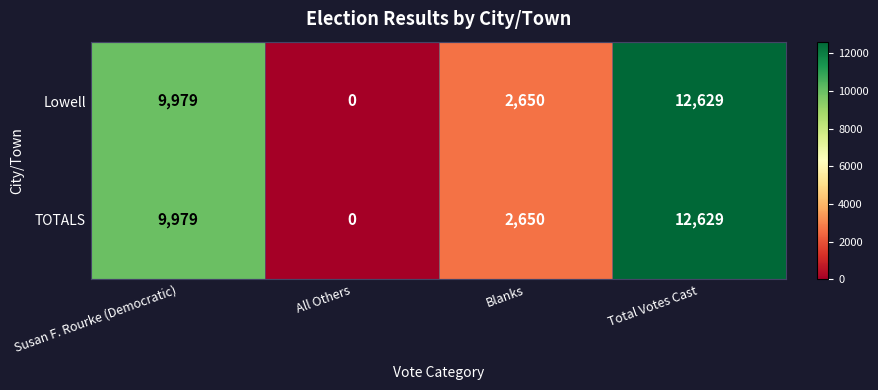

How many data points in TOTALS are less than 9979?

2